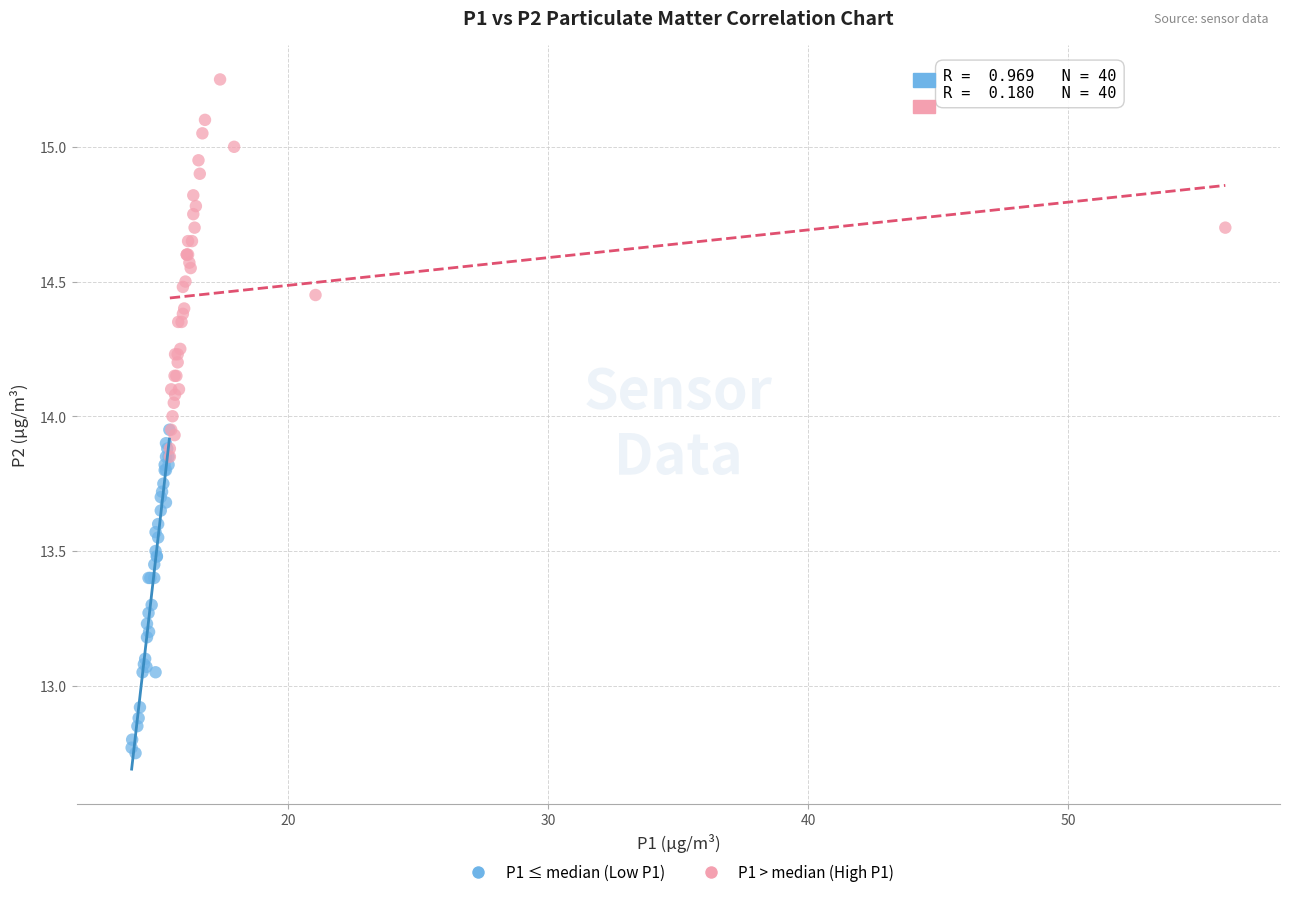

Which series contains the highest Y value?

P1 > median (High P1)